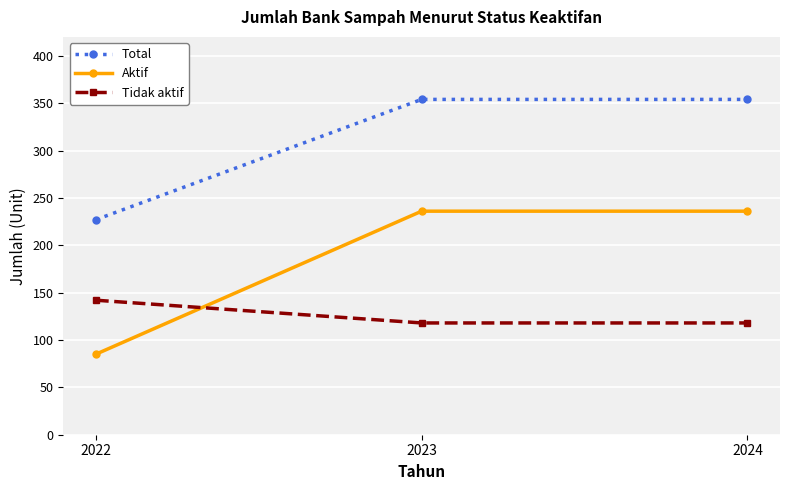

What is the sum of all Tidak aktif values?

378